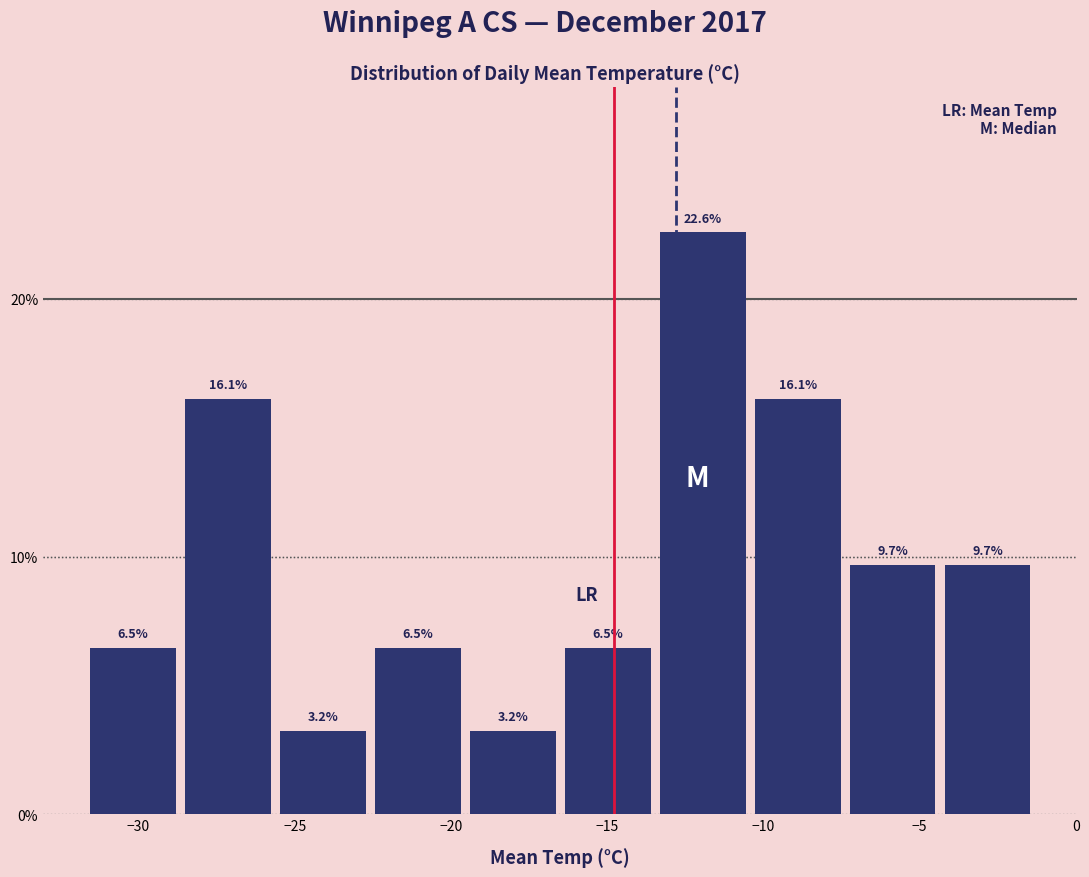

Reading left to right, list every bar in this chart as the range it spans on the x-axis followed by its height. The bar edges are not printed on the chart, so give them approximately, as read against the axis.

-31.5 to -28.5: 6.5
-28.5 to -25.5: 16.1
-25.5 to -22.5: 3.2
-22.5 to -19.5: 6.5
-19.5 to -16.5: 3.2
-16.5 to -13.5: 6.5
-13.5 to -10.5: 22.6
-10.5 to -7.5: 16.1
-7.5 to -4.5: 9.7
-4.5 to -1.5: 9.7